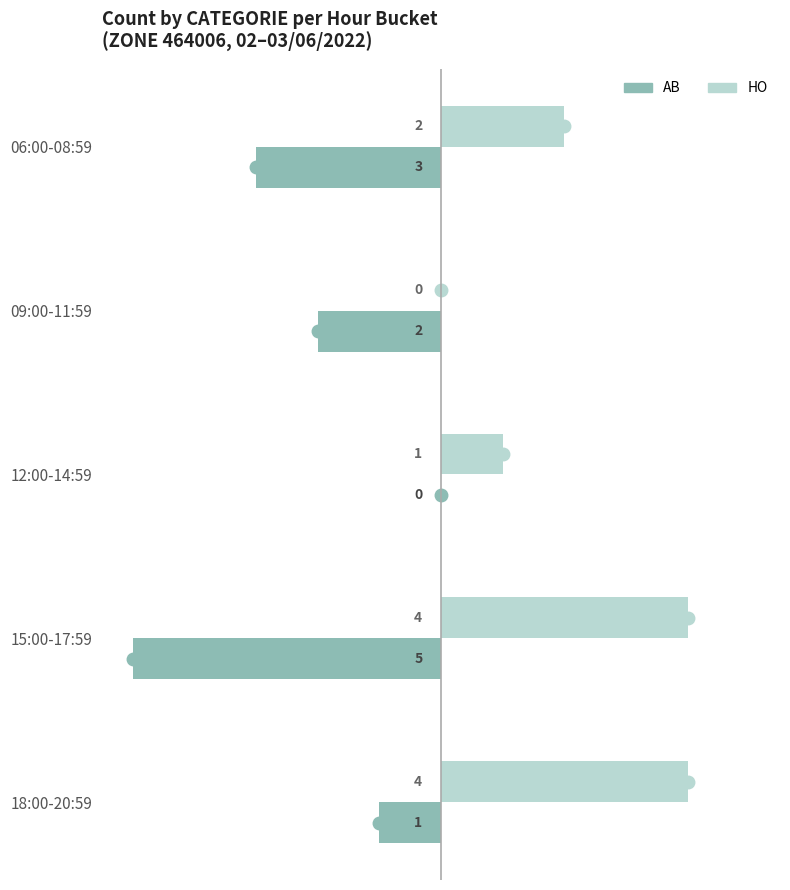

True or false: AB has a value of -1 at 15:00-17:59.

False